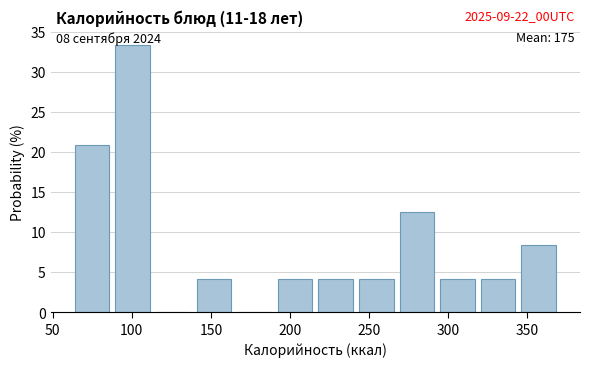

Over which range of the x-axis is the bar tallest?

90 to 115